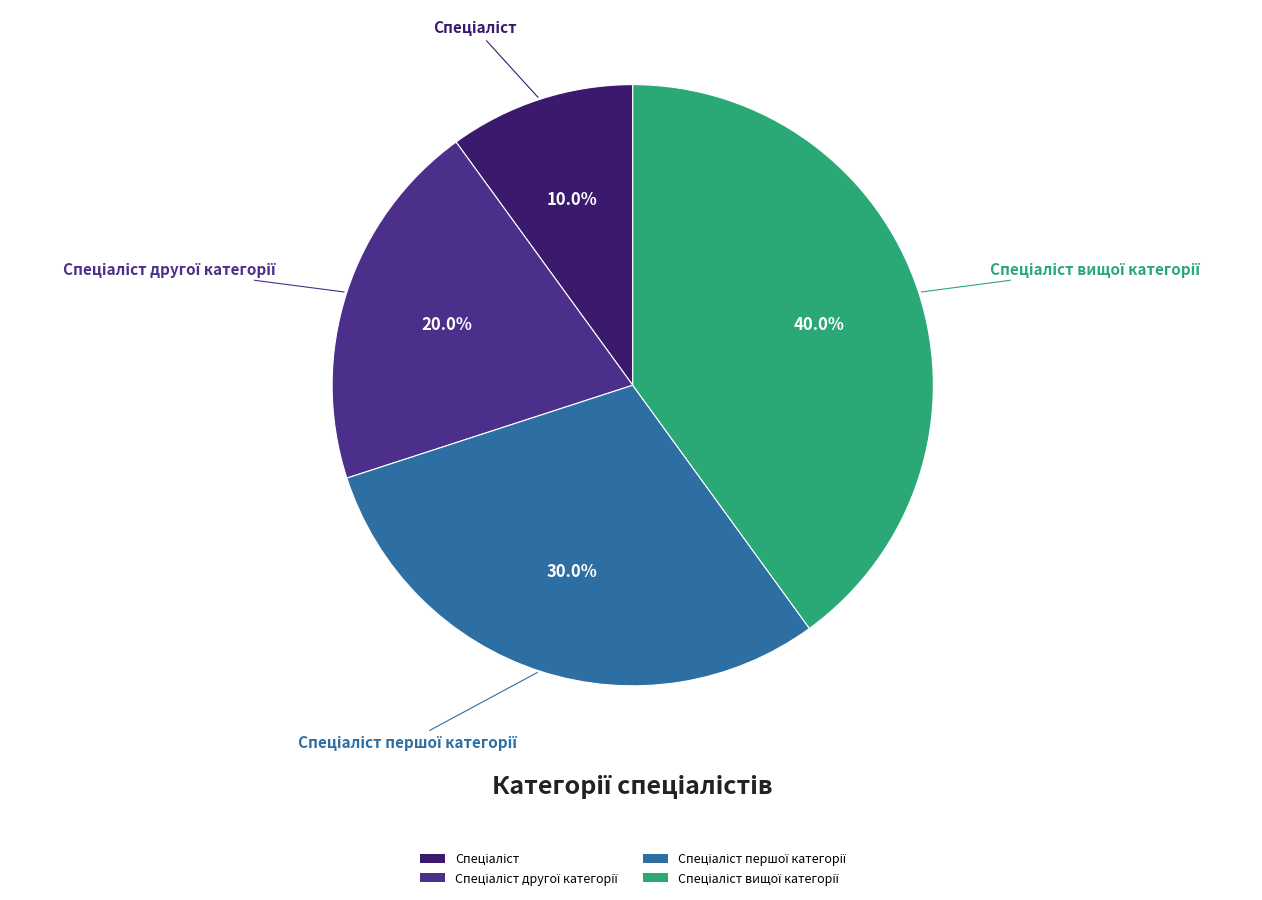

Is there a majority slice in this chart?

No